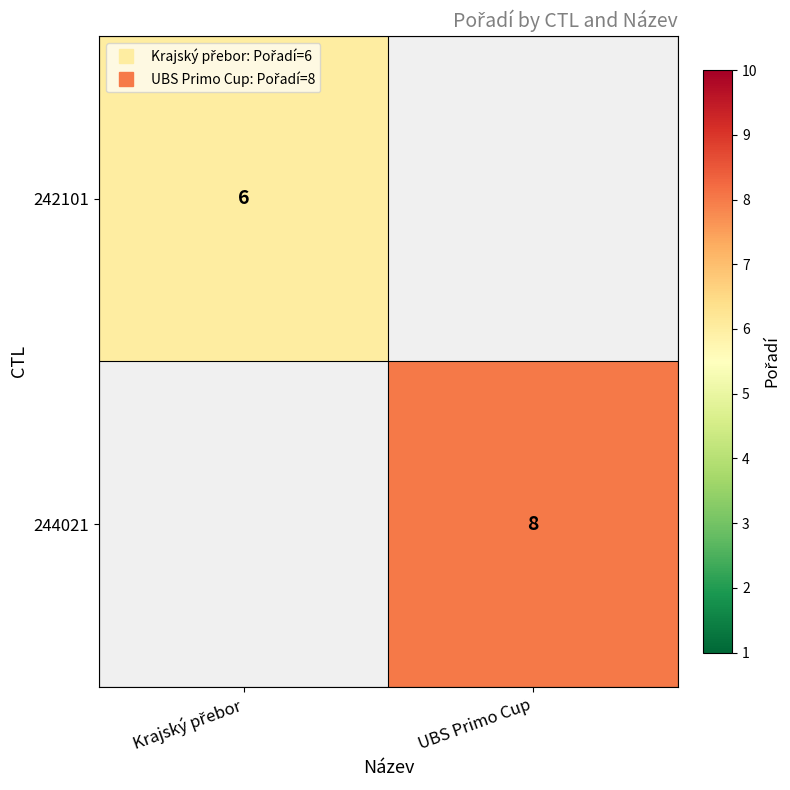

True or false: 242101 has a value of 6.0 at Krajský přebor.

True